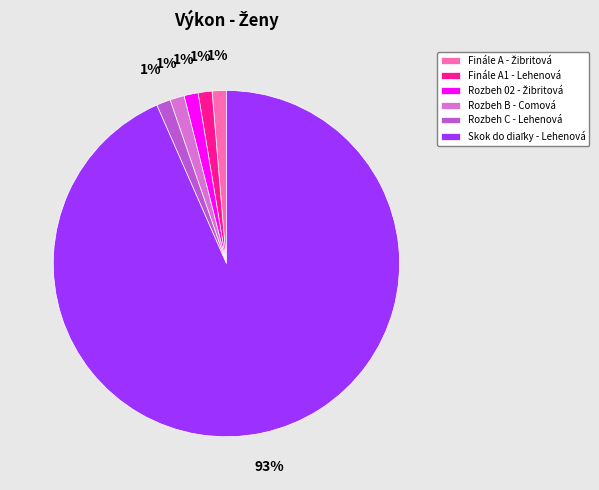

Does any single category account for the majority?

Yes